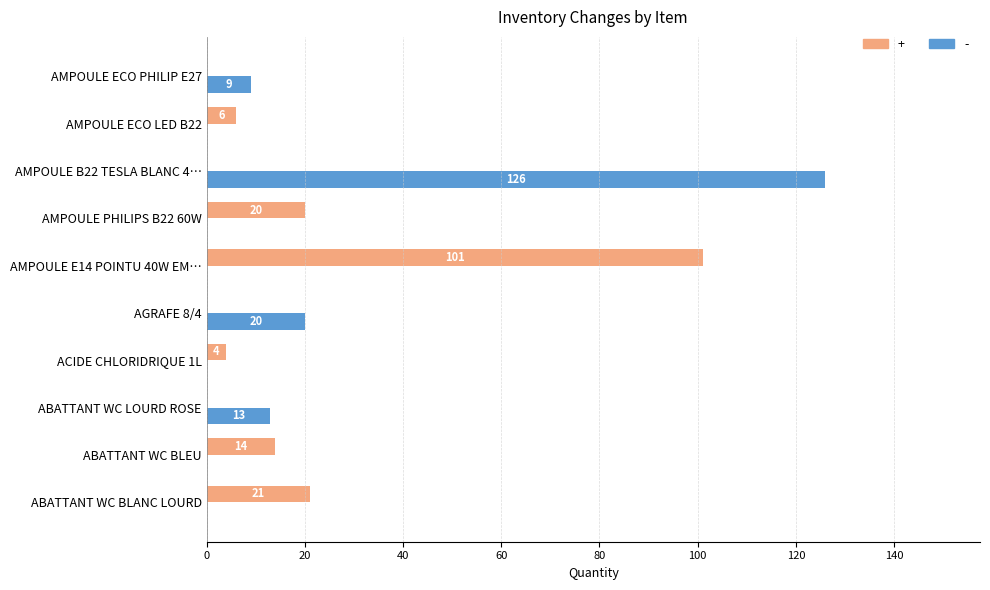

What is the sum of all - values?

168